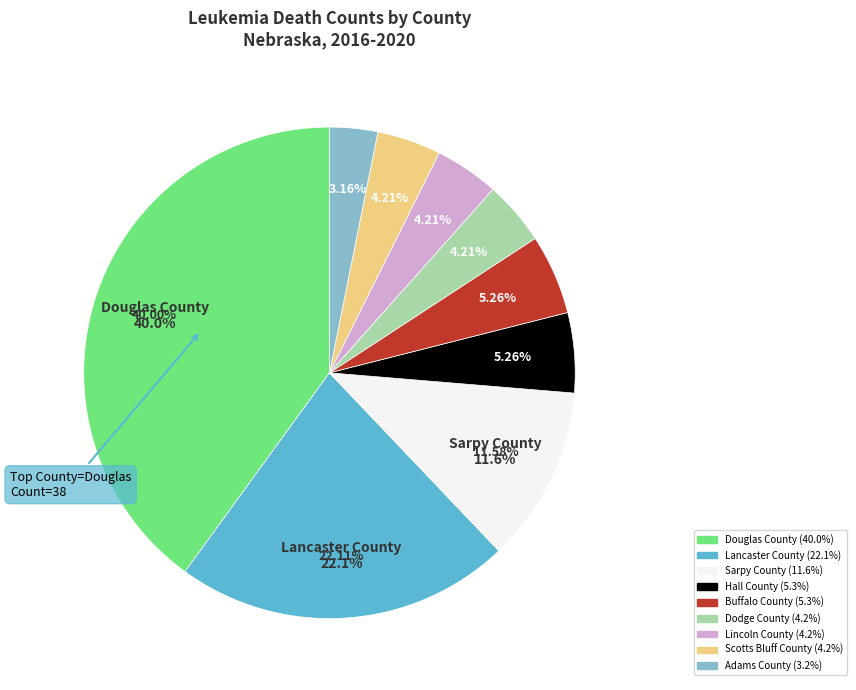

How many slices are in this pie chart?

9